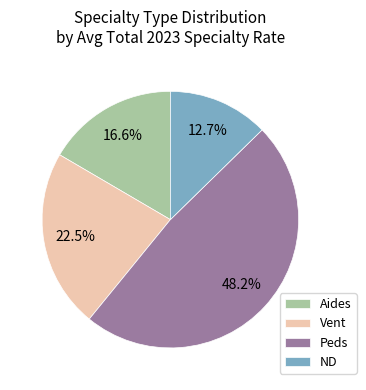

Between Peds and Vent, which is larger?

Peds